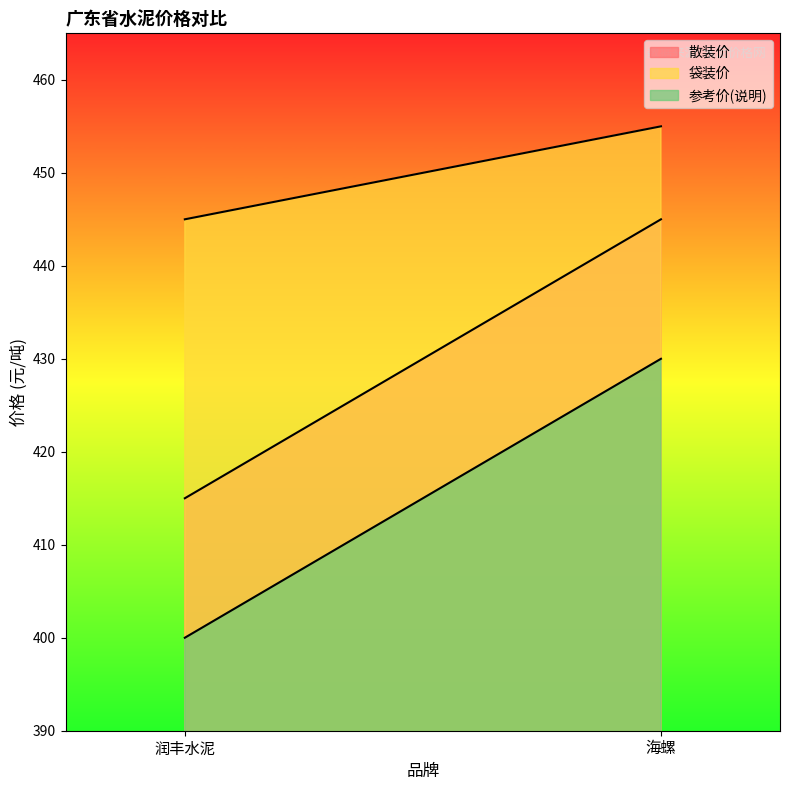

Reading left to right, what are all the values shown in this chart?

散装价: 415	445
袋装价: 445	455
参考价(说明): 400	430